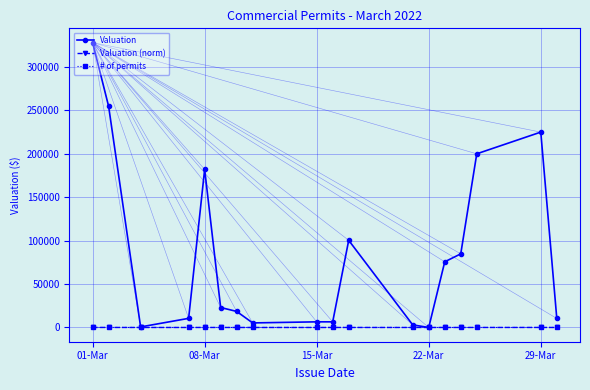

At how many categories does at least one series exceed 28875?

8